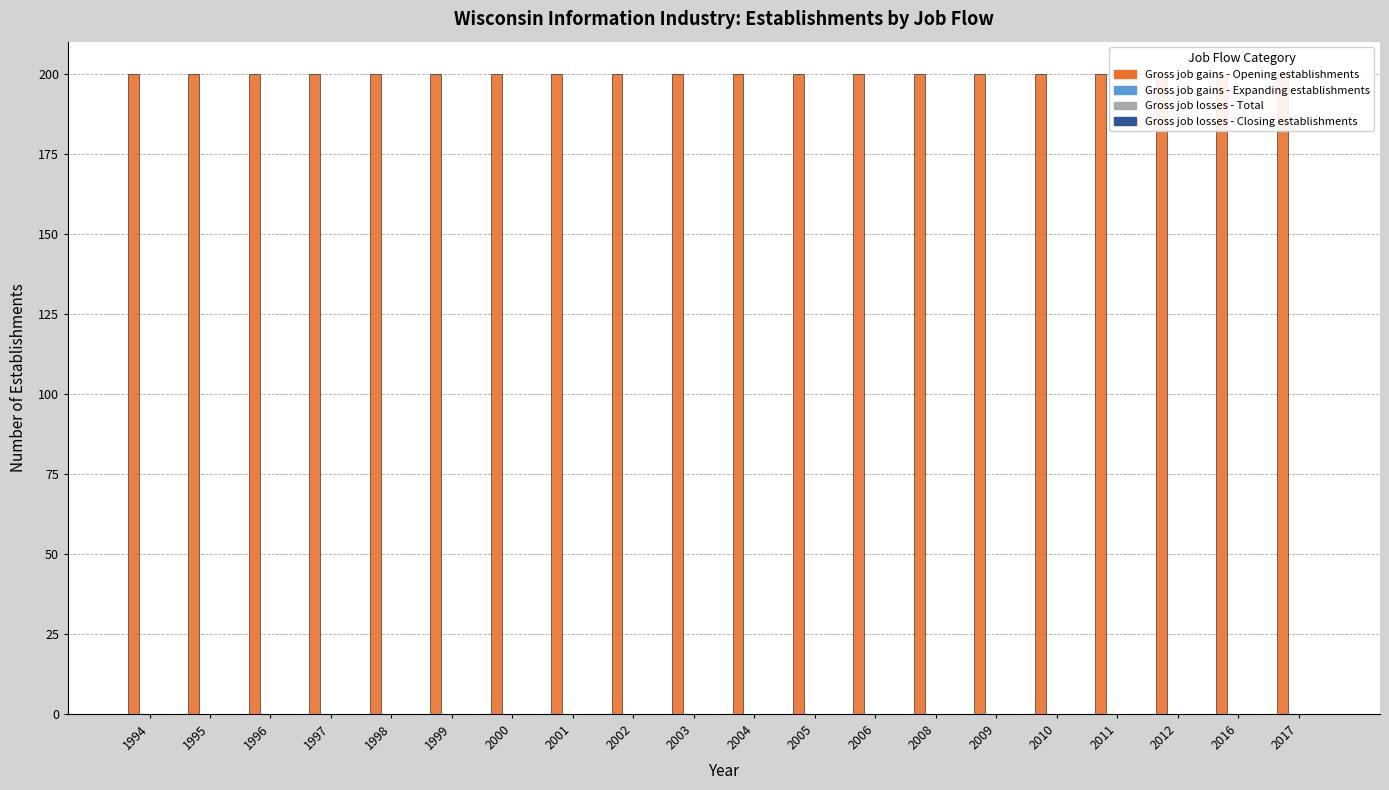

How many bars are there in each group?

4